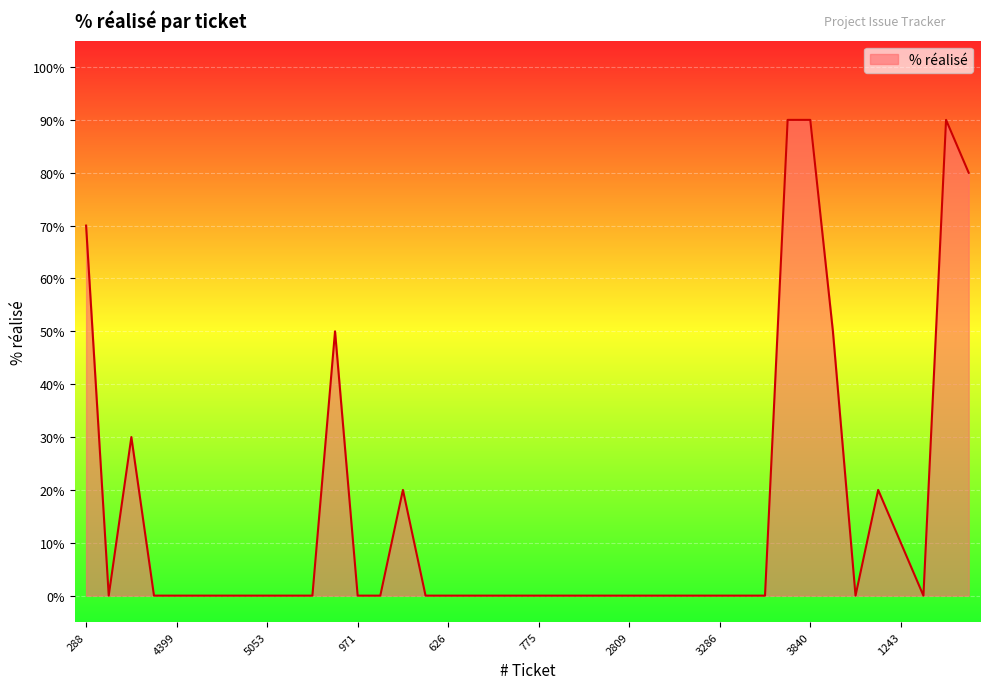

What is the maximum value shown in the chart?

90